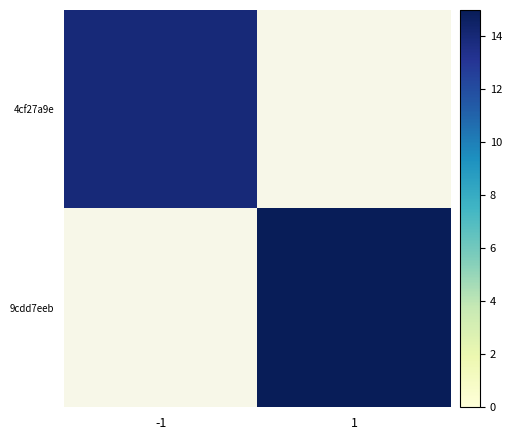

How many data points does each series have?

2